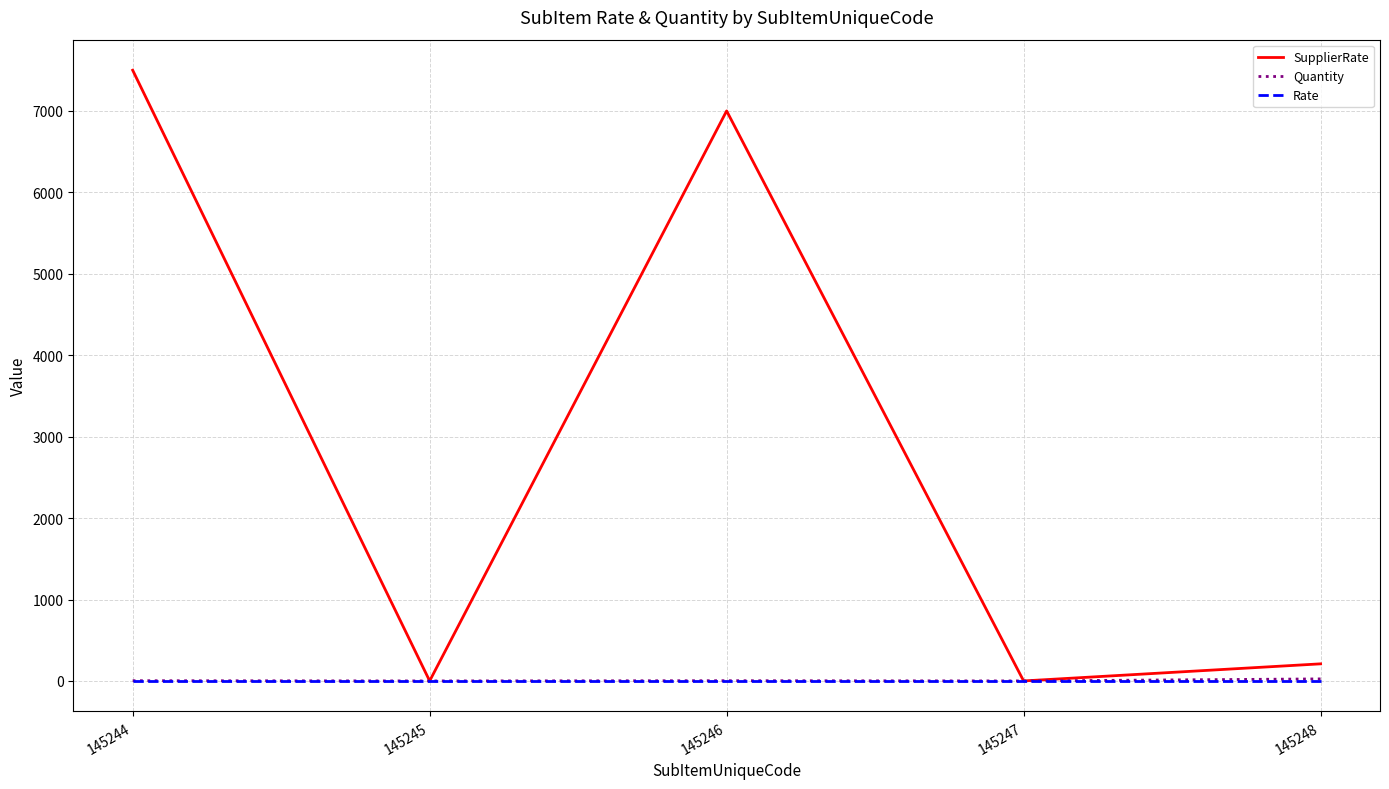

At which category does the chart reach its peak across all series?

145244